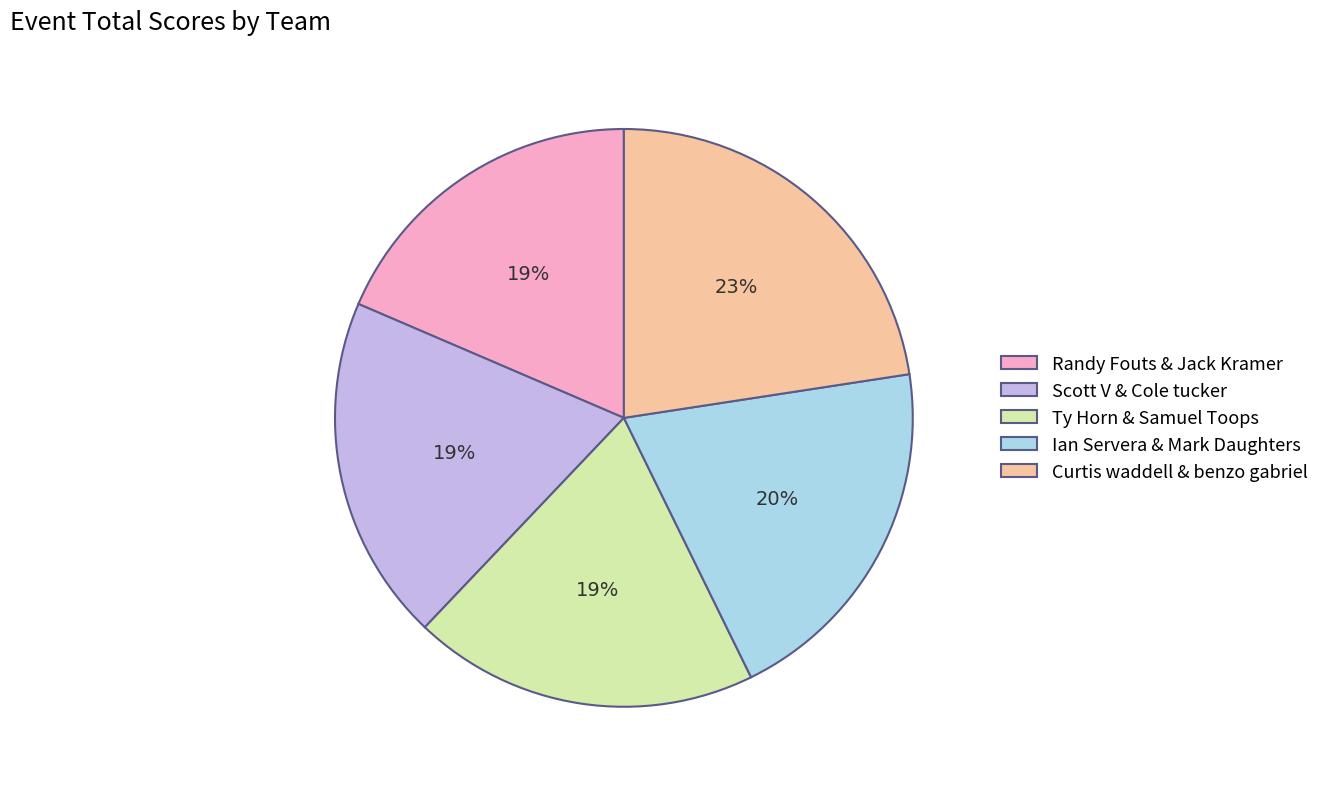

Which category has the biggest portion of the pie?

Curtis waddell & benzo gabriel